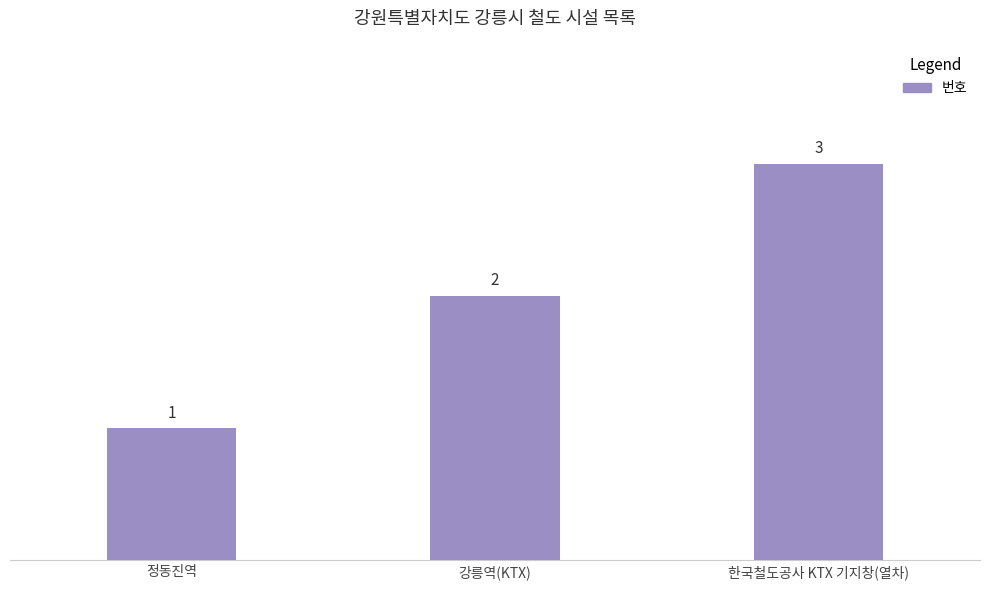

Rank the categories by value from highest to lowest.

한국철도공사 KTX 기지창(열차), 강릉역(KTX), 정동진역